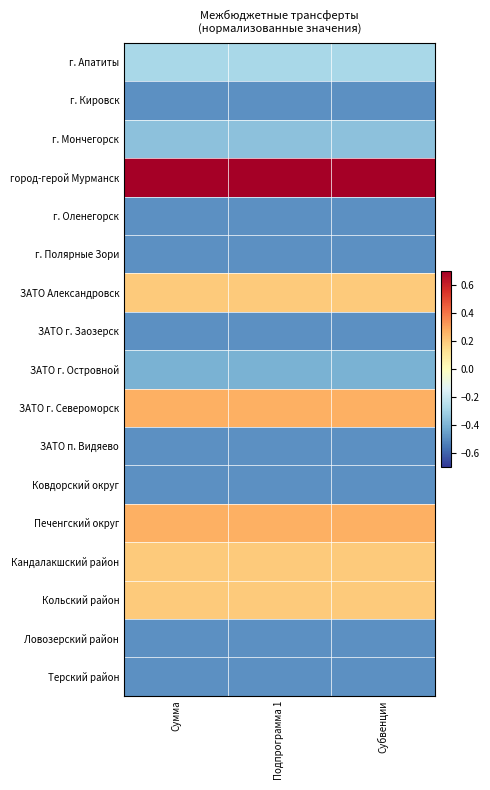

Which label corresponds to the largest value in the chart?

Сумма